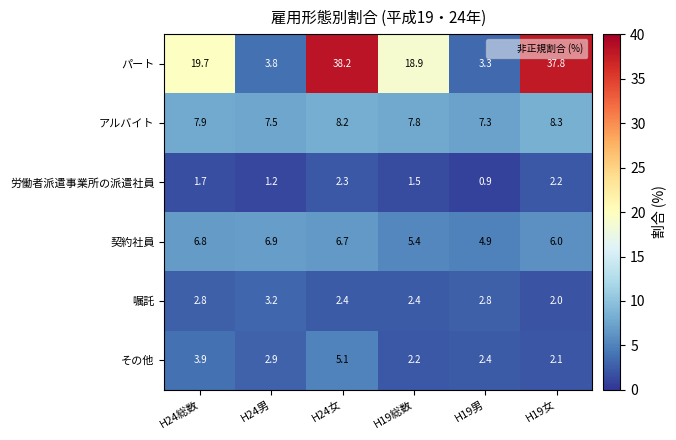

Which label corresponds to the largest value in the chart?

H24女